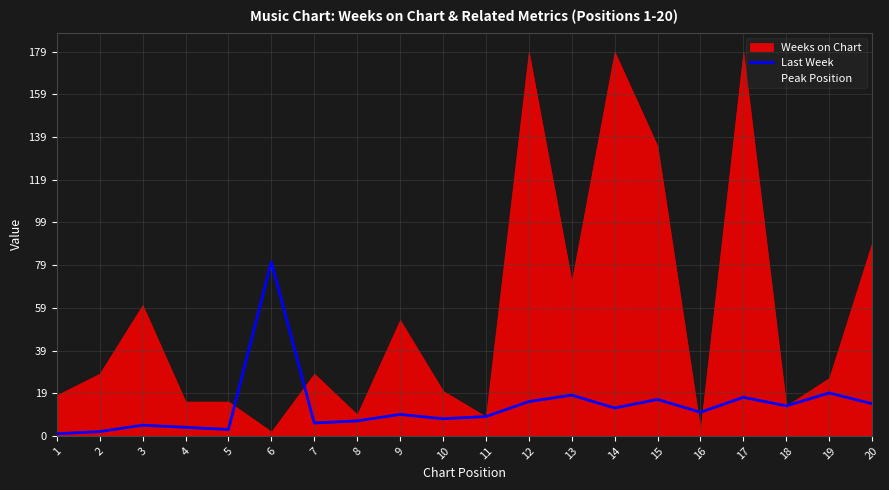

At which label does Last Week reach its peak?

6